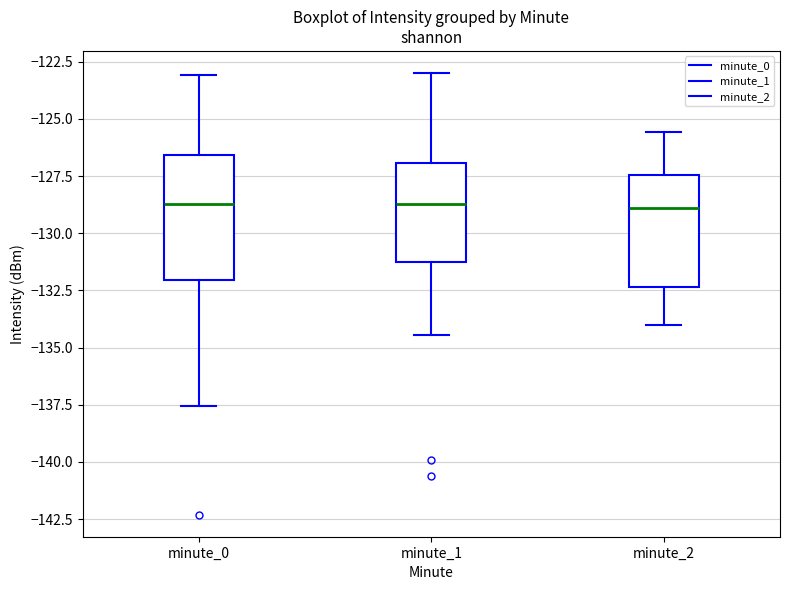

Where is the lower edge of the box for minute_0 on the y-axis? The values are not printed on the chart, so give them approximately, as read against the axis.

-132.0